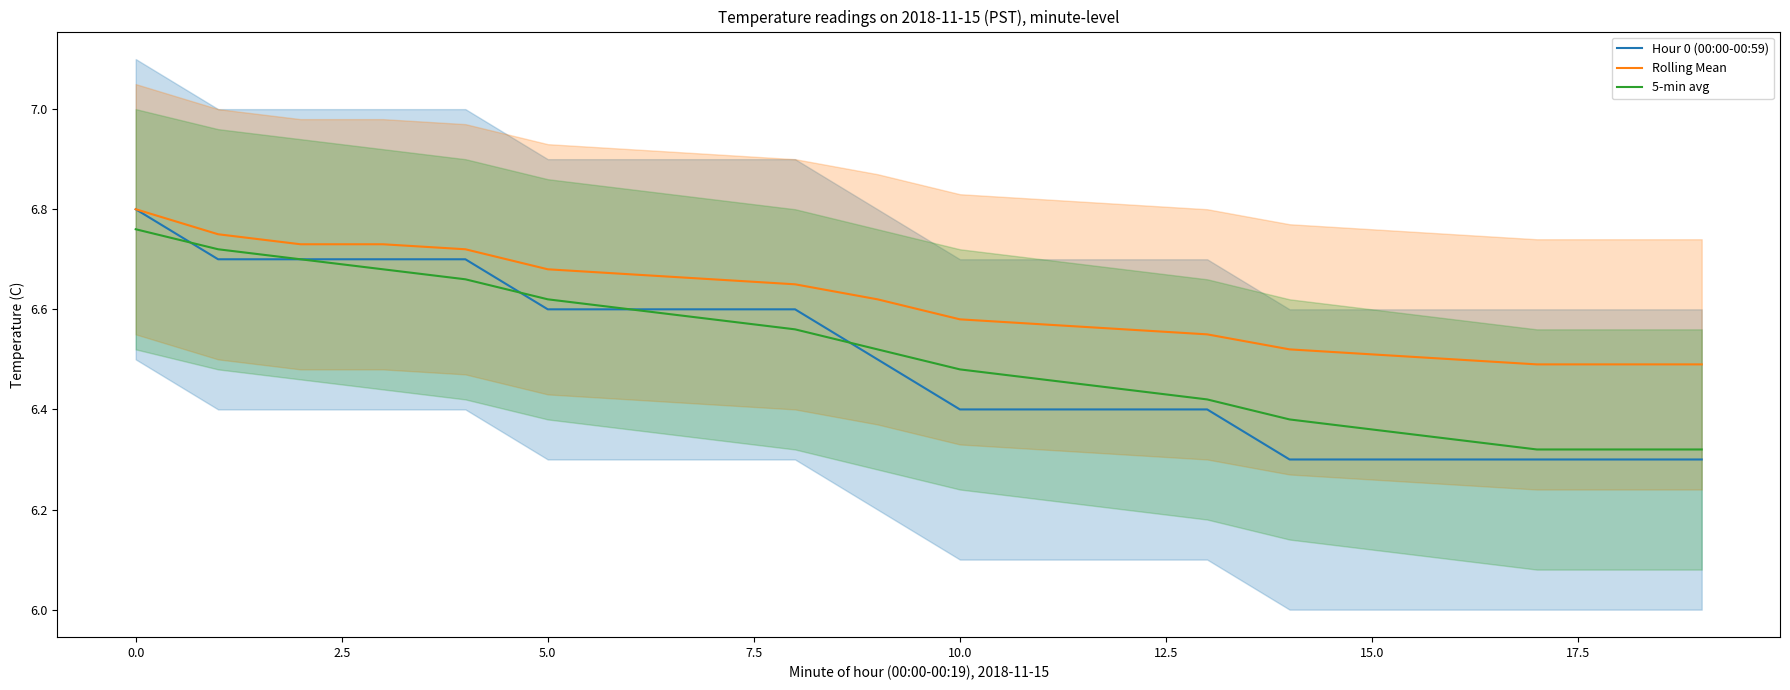

What is the average value of the Hour 0 (00:00-00:59) series?

6.5